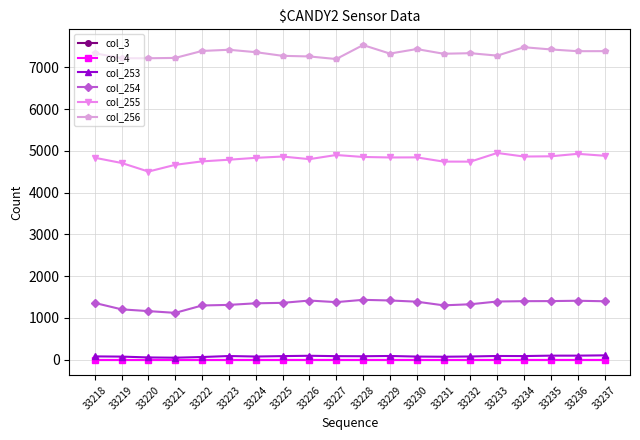

At which category does col_255 reach its first local peak?

33225